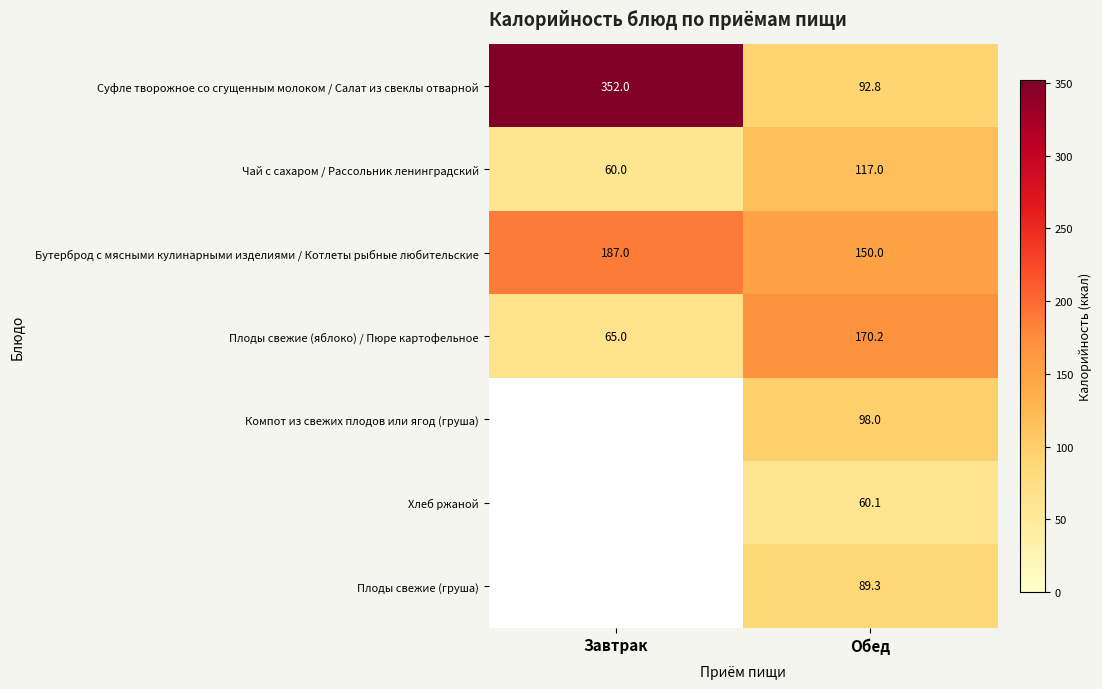

Rank the categories by Чай с сахаром / Рассольник ленинградский value from highest to lowest.

Обед, Завтрак